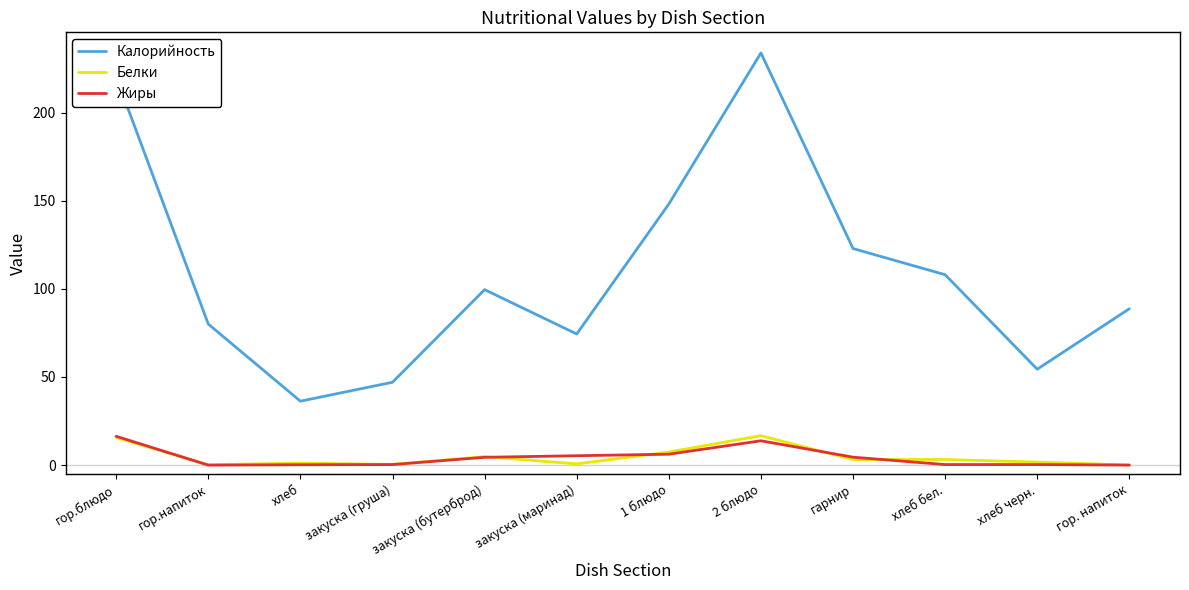

What is the total value across all series at закуска (груша)?

47.7